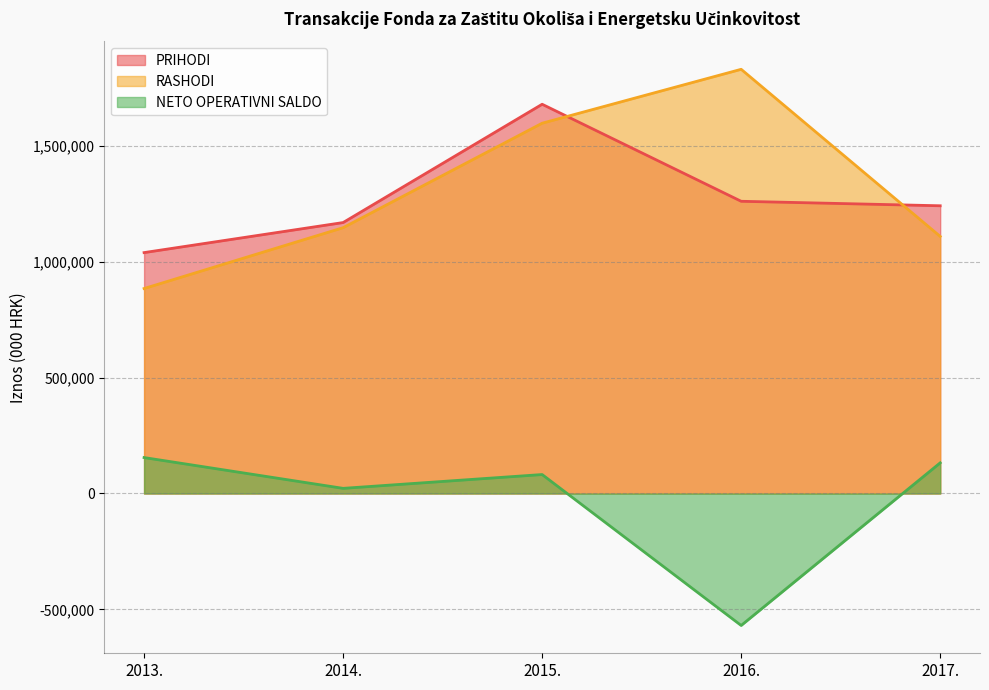

How many lines are shown in the chart?

3